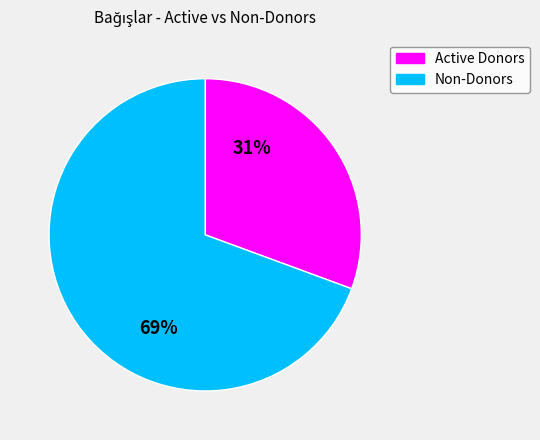

To the nearest percent, what is the average slice percentage?

50%